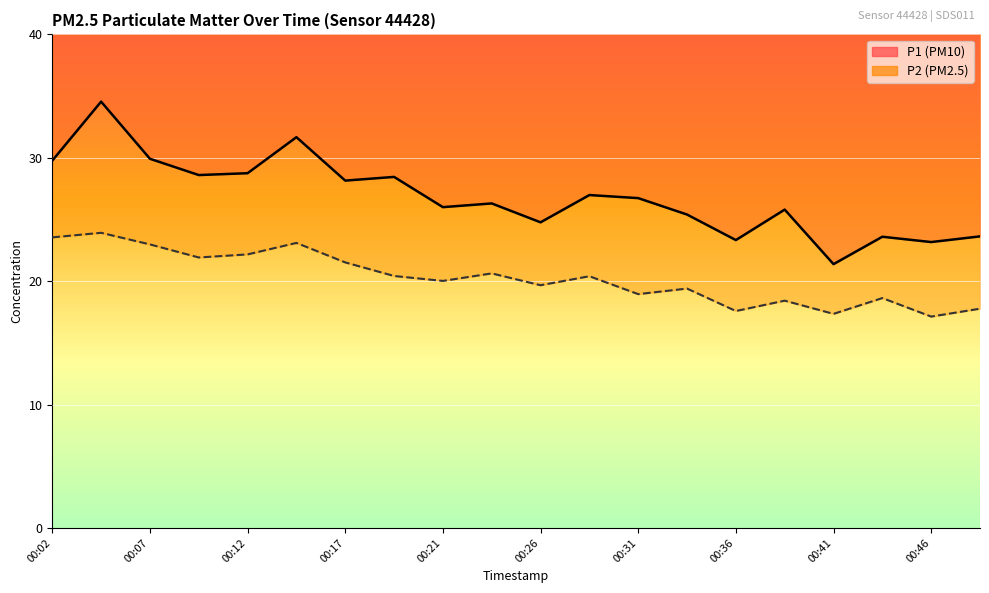

True or false: P2 has a value of 33.1 at 00:12.

False